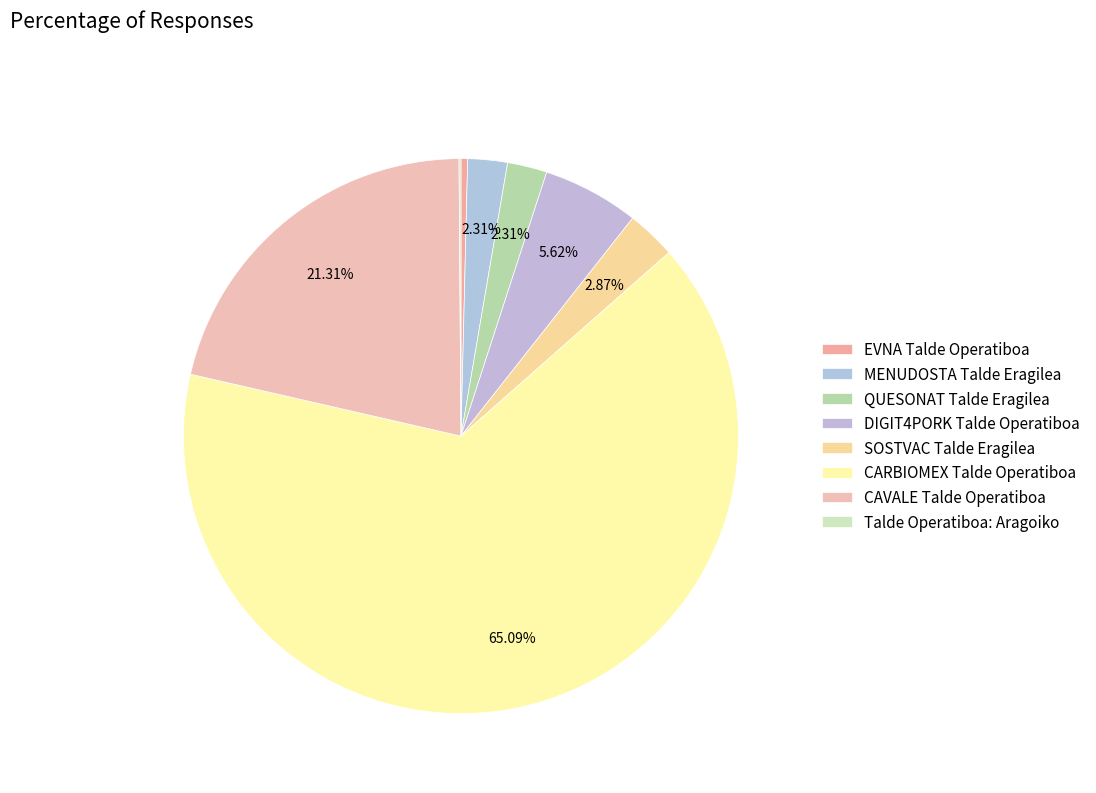

To the nearest percent, what is the average slice percentage?

12%